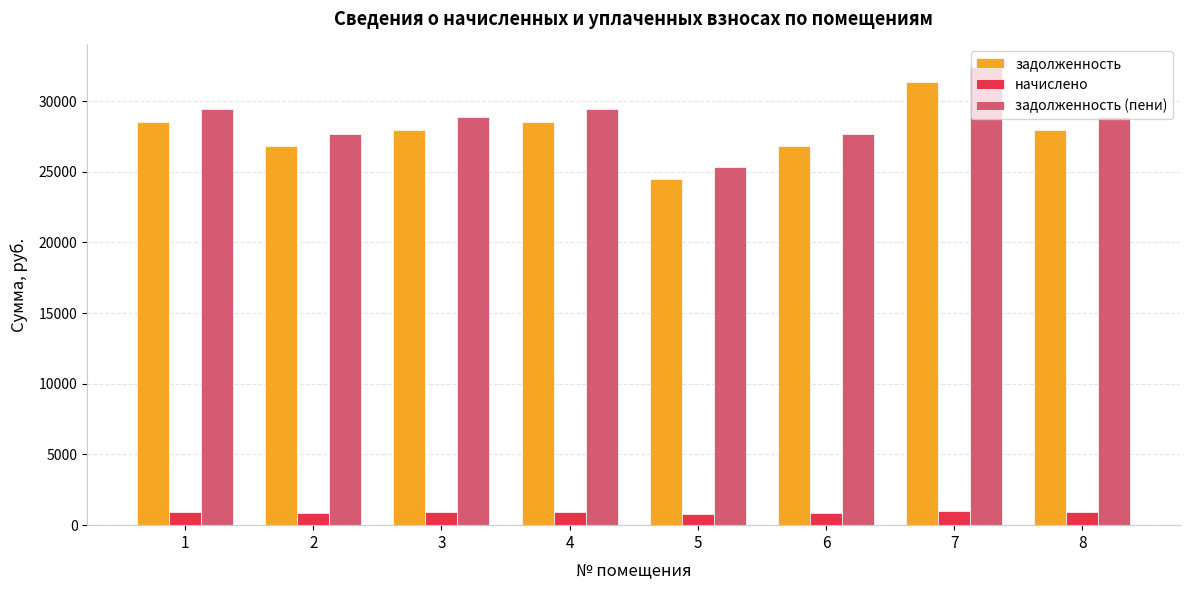

At which category does the chart reach its peak across all series?

7